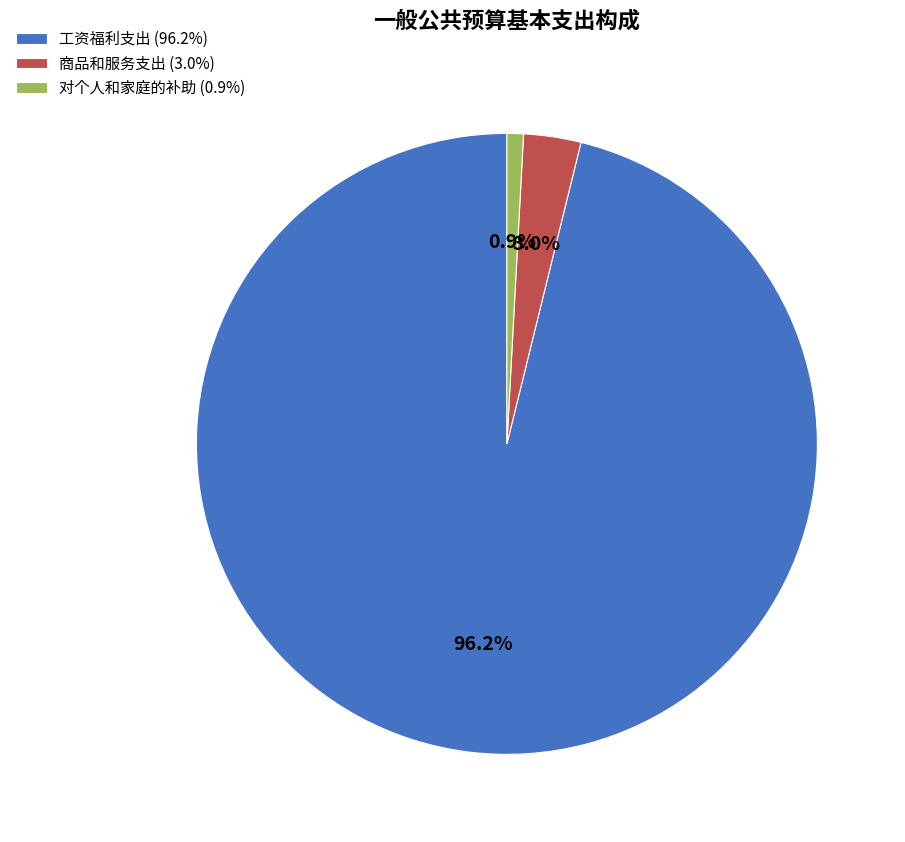

True or false: 对个人和家庭的补助 accounts for 1% of the total.

True